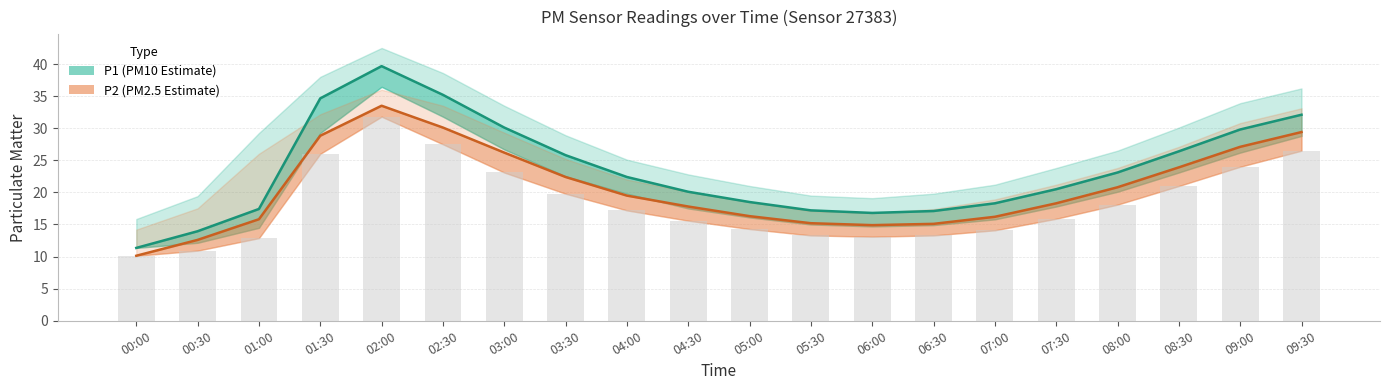

Rank the categories by P2 value from highest to lowest.

02:00, 02:30, 09:30, 01:30, 09:00, 03:00, 08:30, 03:30, 08:00, 04:00, 07:30, 04:30, 05:00, 07:00, 01:00, 05:30, 06:30, 06:00, 00:30, 00:00